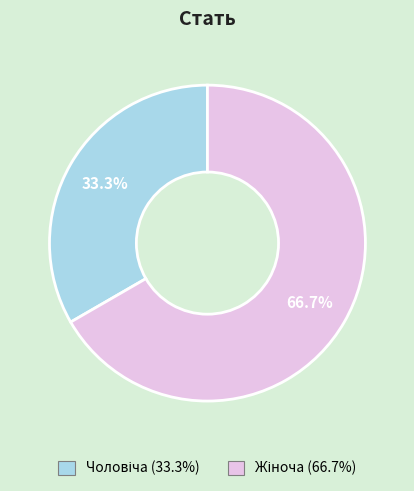

Count the number of slices in the pie.

2